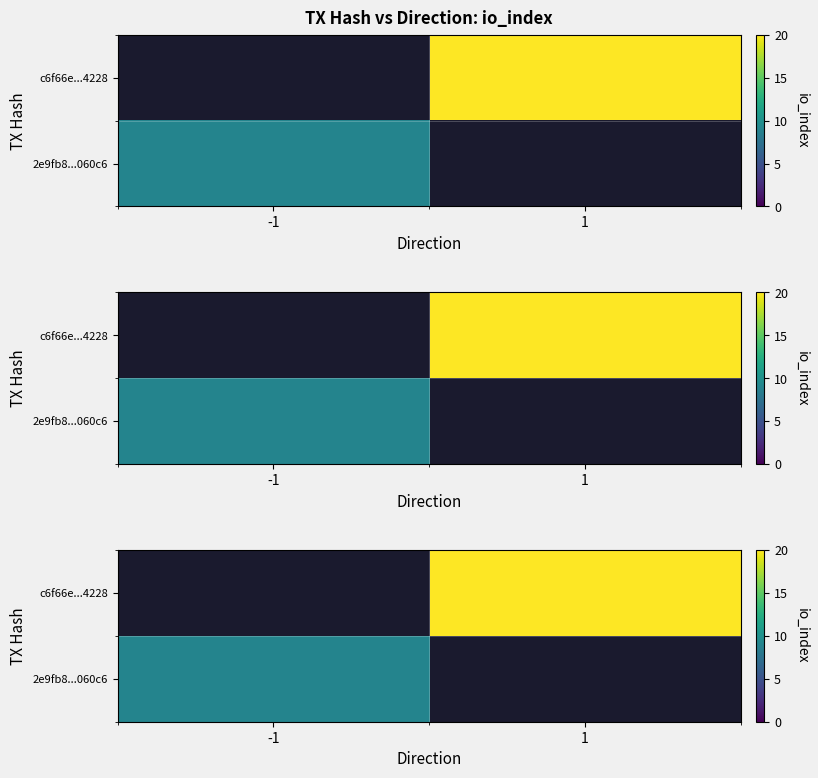

How many categories are shown in the chart?

2